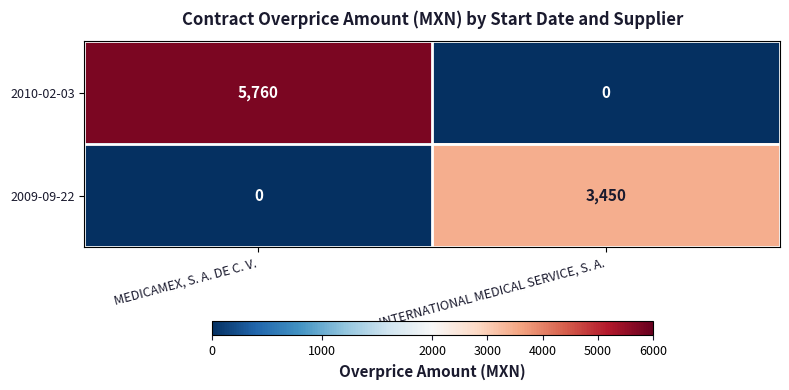

At how many categories does at least one series exceed 380?

2